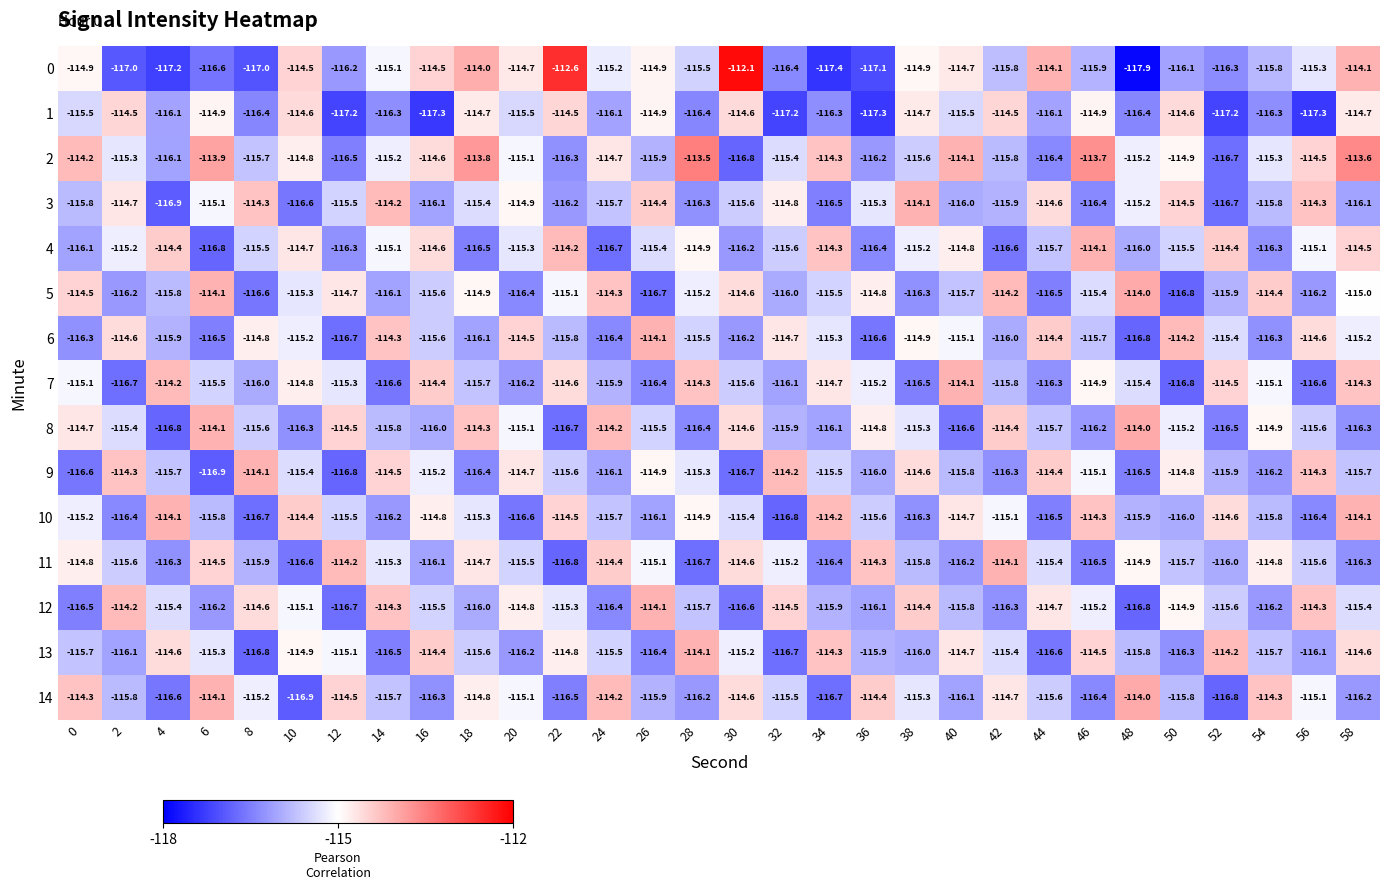

Between 24 and 44, which series saw the biggest shift?

5